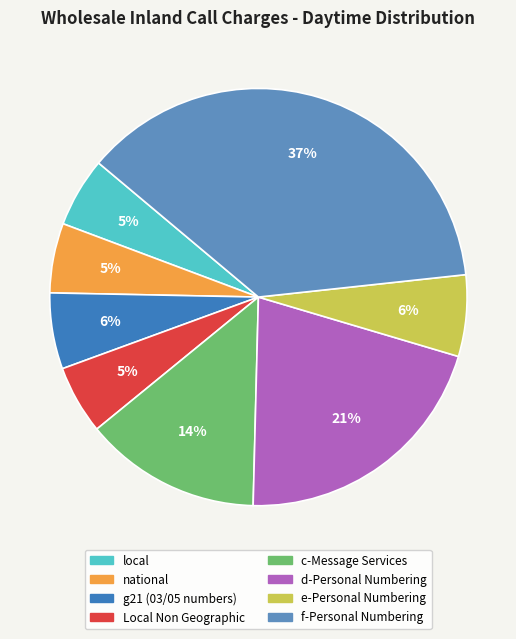

To the nearest percent, what is the difference between the largest and smallest slice percentages?

32%